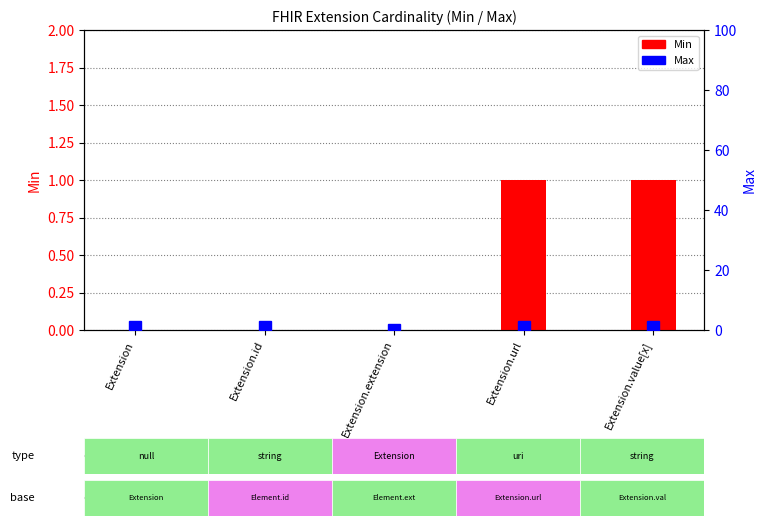

At how many categories does at least one series exceed 0?

4